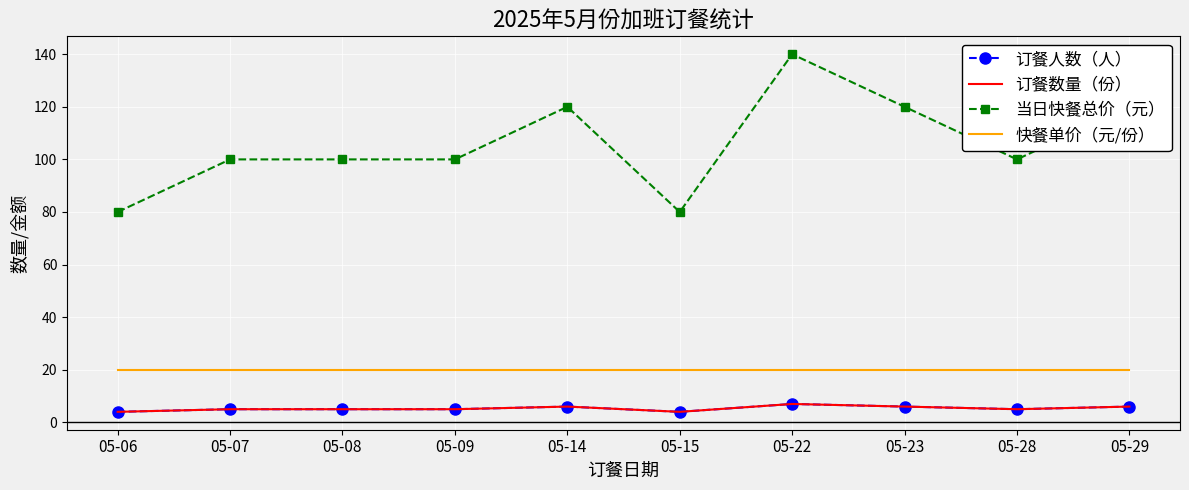

True or false: 订餐数量（份） has a value of 6 at 05-23.

True